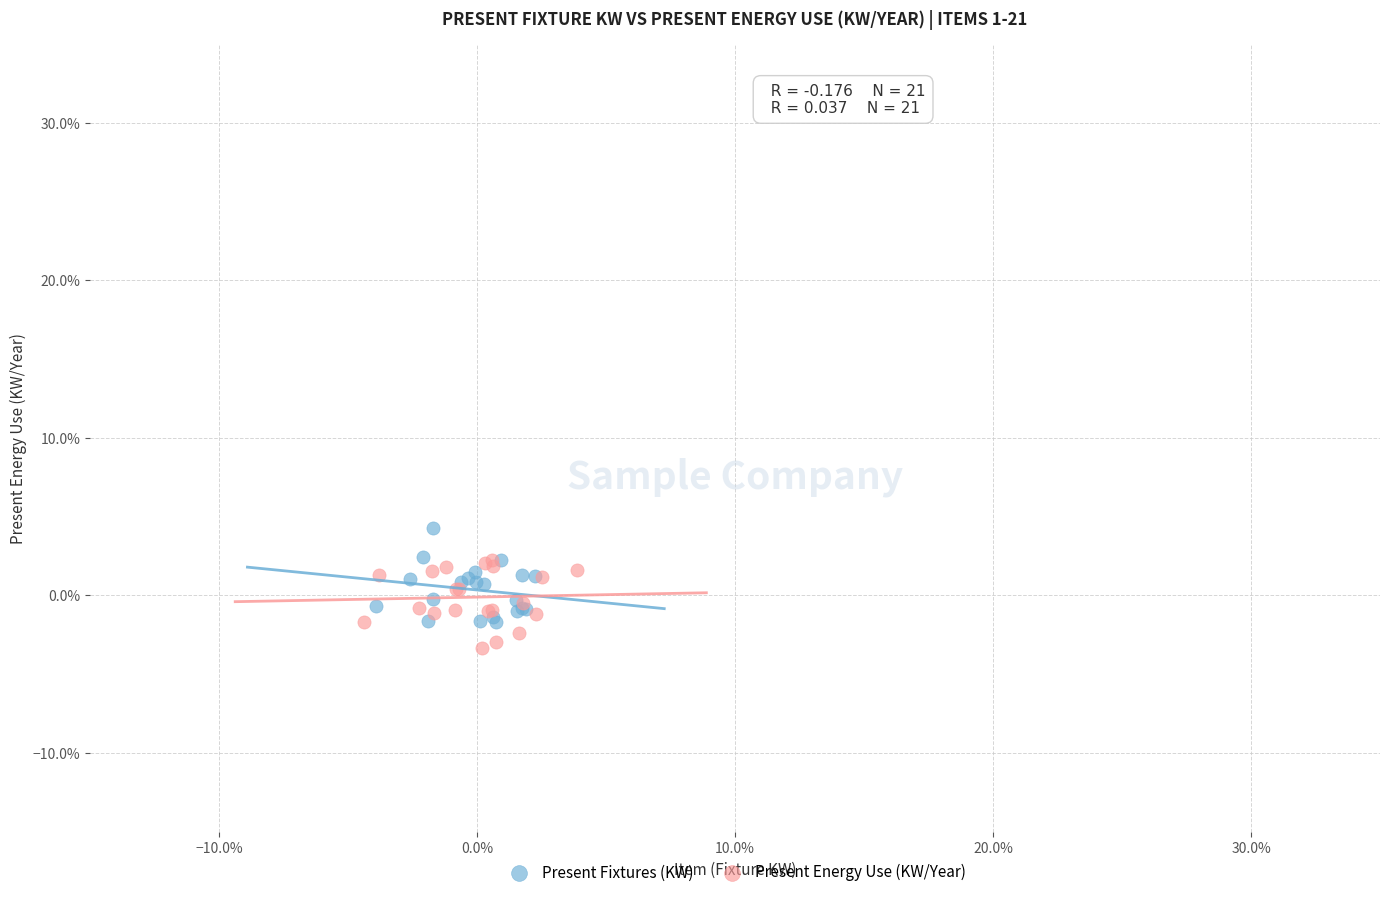

Which series contains the highest Y value?

Present Fixtures (KW)